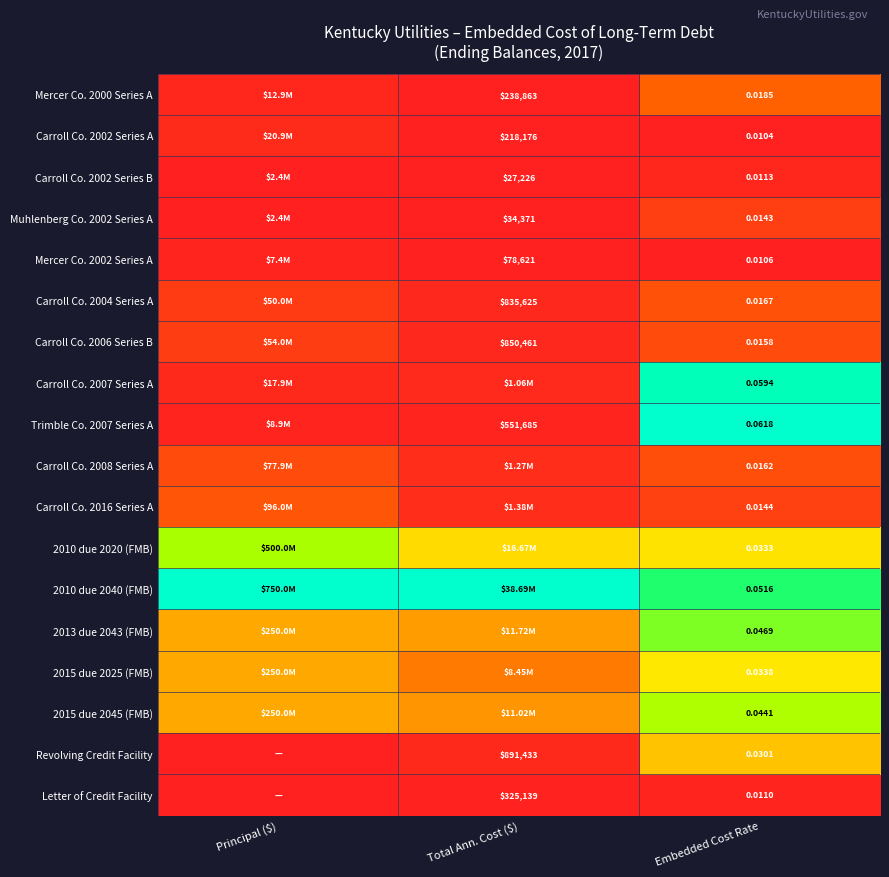

Is the value of Carroll Co. 2002 Series B at Total Ann. Cost ($) greater than the value of Carroll Co. 2016 Series A at Embedded Cost Rate?

Yes